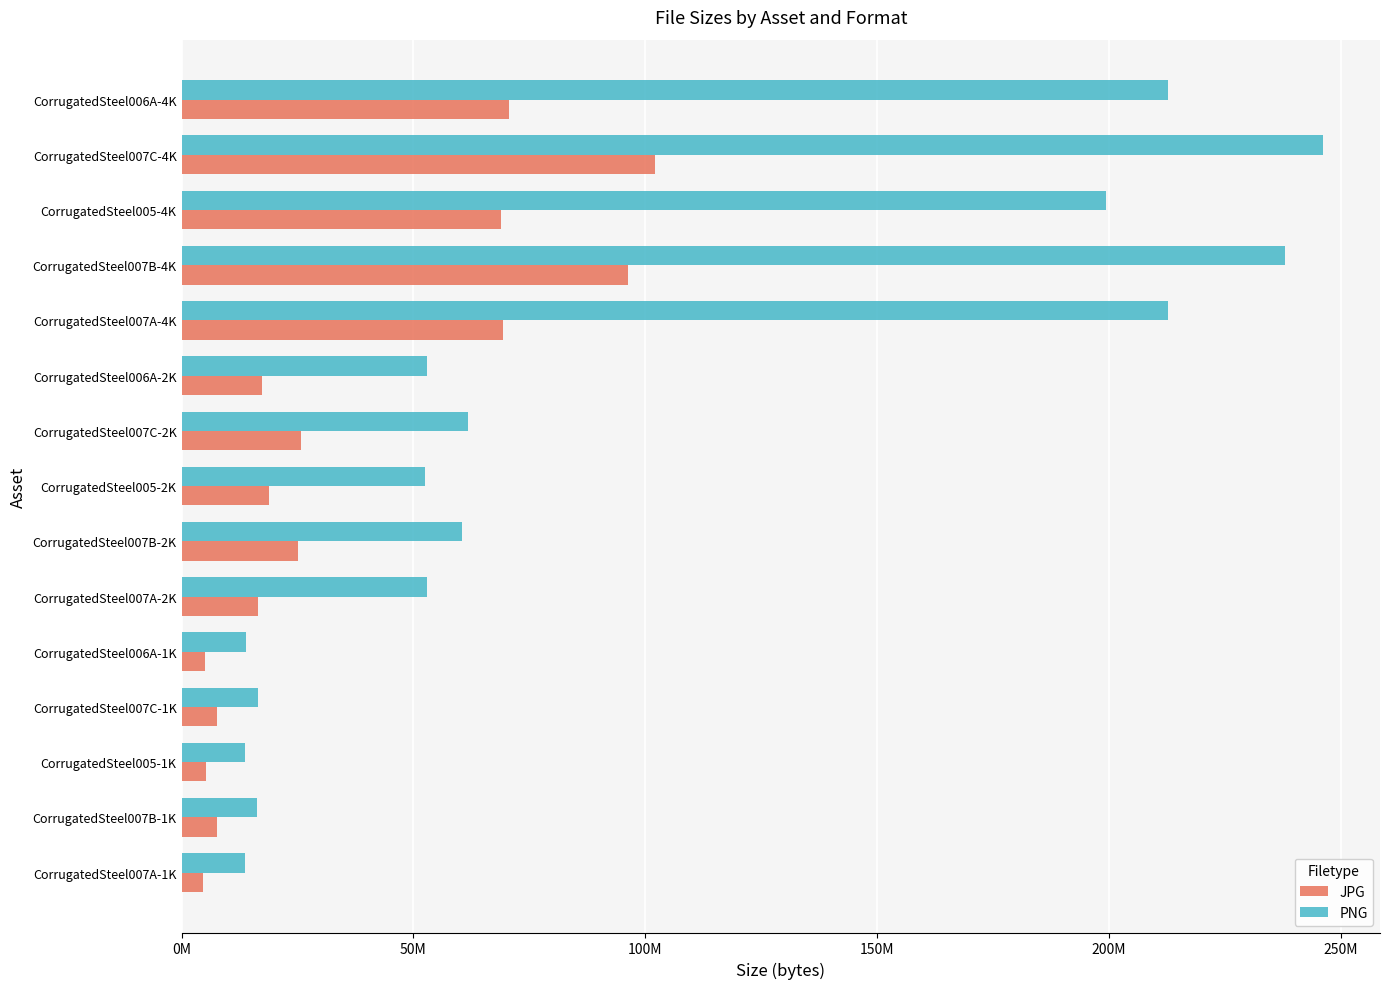

What are all the series names shown in the legend?

JPG, PNG